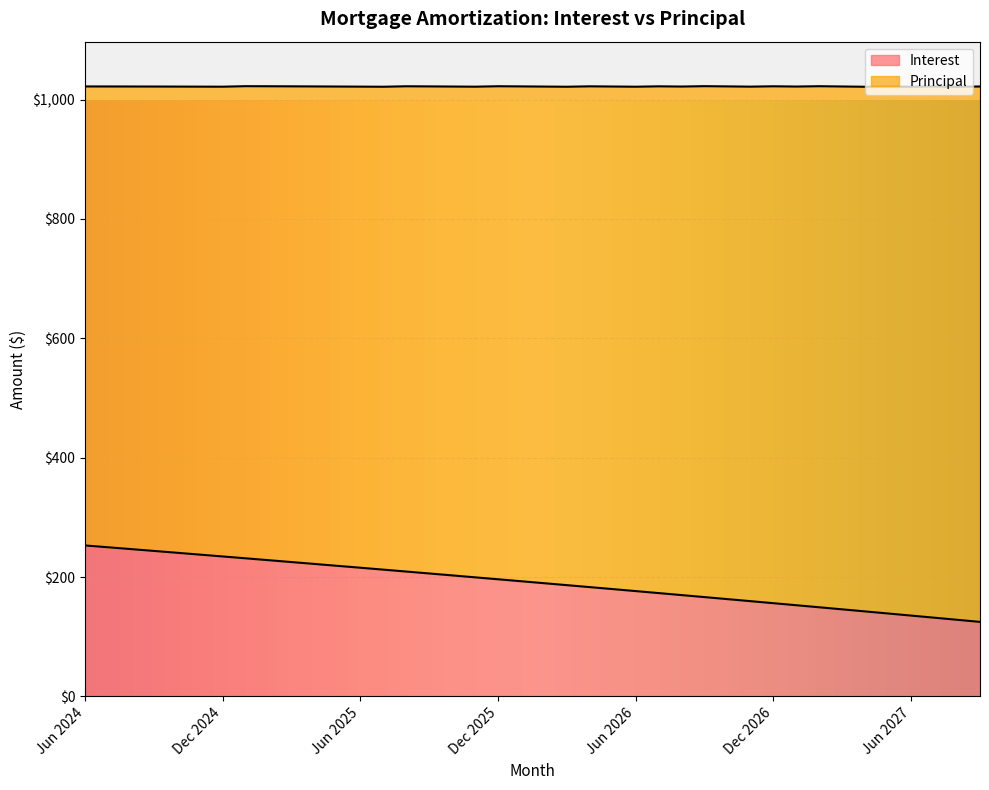

Reading left to right, extract all data points from this chart.

Jun 2024=253.0	Jul 2024=249.9	Aug 2024=246.9	Sep 2024=243.8	Oct 2024=240.8	Nov 2024=237.7	Dec 2024=234.6	Jan 2025=231.4	Feb 2025=228.3	Mar 2025=225.2	Apr 2025=222.0	May 2025=218.8	Jun 2025=215.7	Jul 2025=212.5	Aug 2025=209.3	Sep 2025=206.1	Oct 2025=202.8	Nov 2025=199.6	Dec 2025=196.3	Jan 2026=193.1	Feb 2026=189.8	Mar 2026=186.5	Apr 2026=183.2	May 2026=179.9	Jun 2026=176.5	Jul 2026=173.2	Aug 2026=169.8	Sep 2026=166.4	Oct 2026=163.1	Nov 2026=159.7	Dec 2026=156.2	Jan 2027=152.8	Feb 2027=149.4	Mar 2027=145.9	Apr 2027=142.5	May 2027=139.0	Jun 2027=135.5	Jul 2027=132.0	Aug 2027=128.4	Sep 2027=124.9